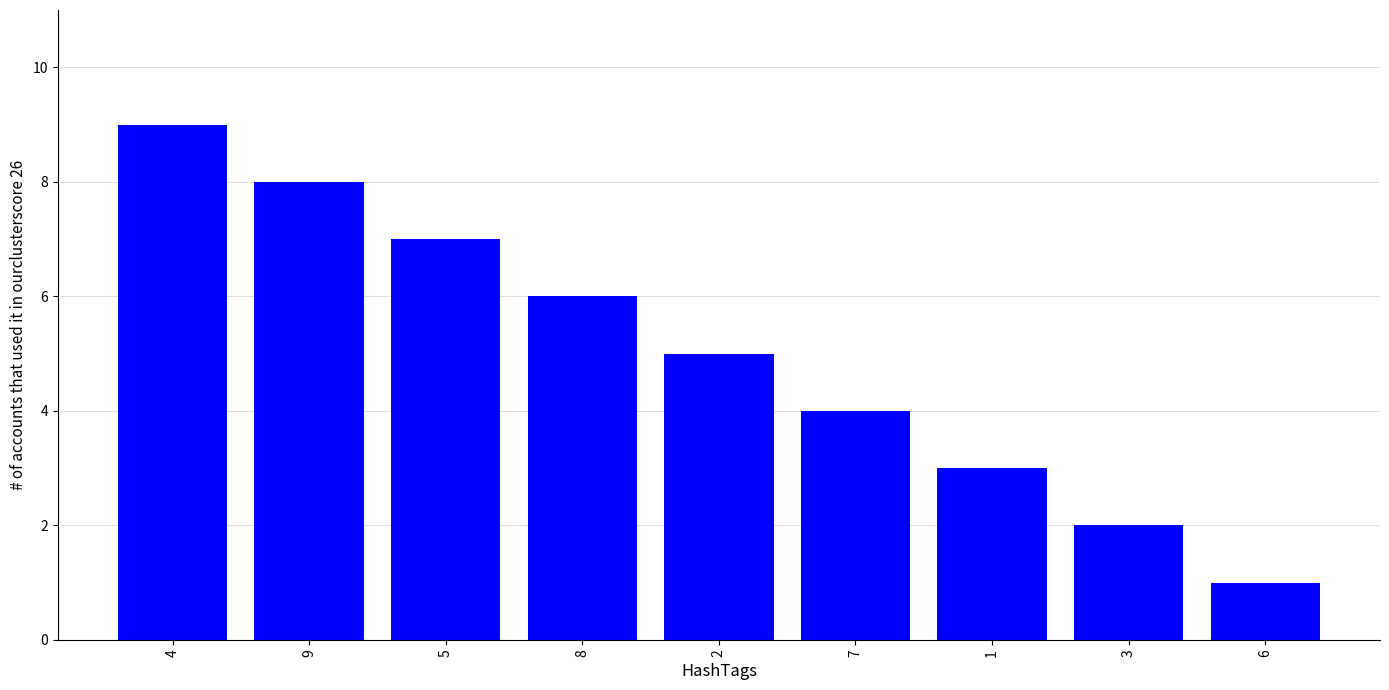

Rank the categories by value from highest to lowest.

4, 9, 5, 8, 2, 7, 1, 3, 6